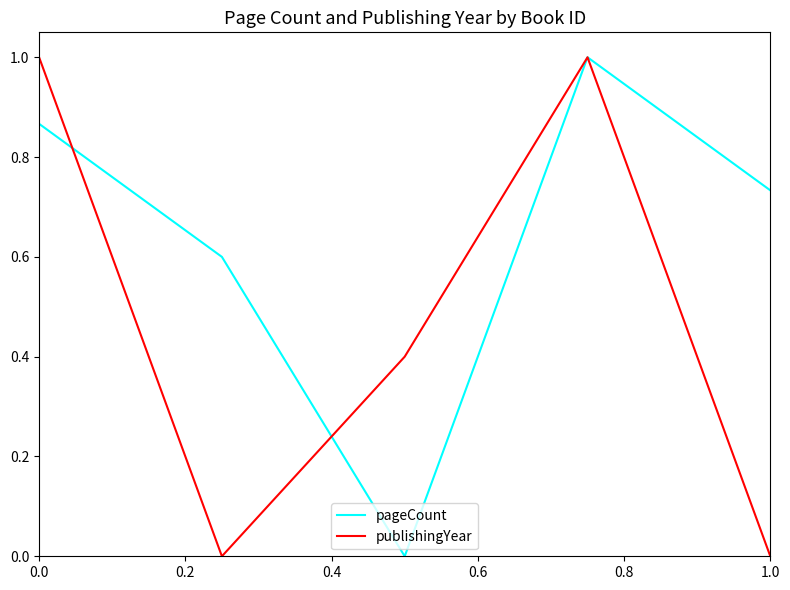

List the series in order of their overall mean, highest first.

pageCount, publishingYear